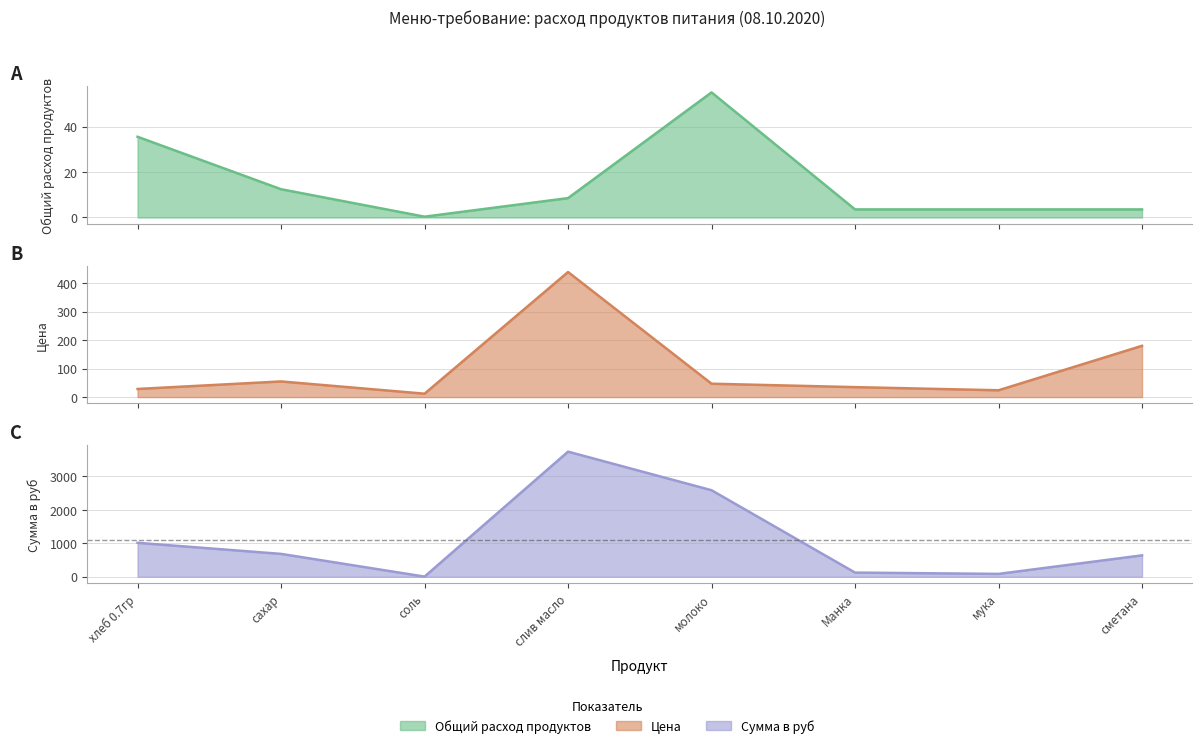

What is the label of the 4th point from the right?

молоко